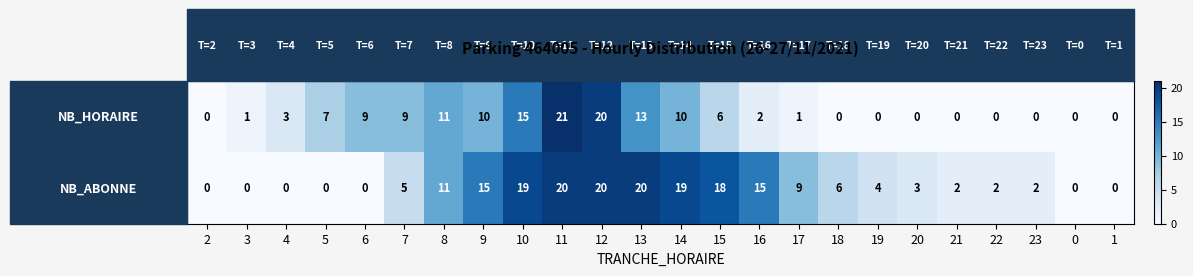

How many series are shown in this chart?

2